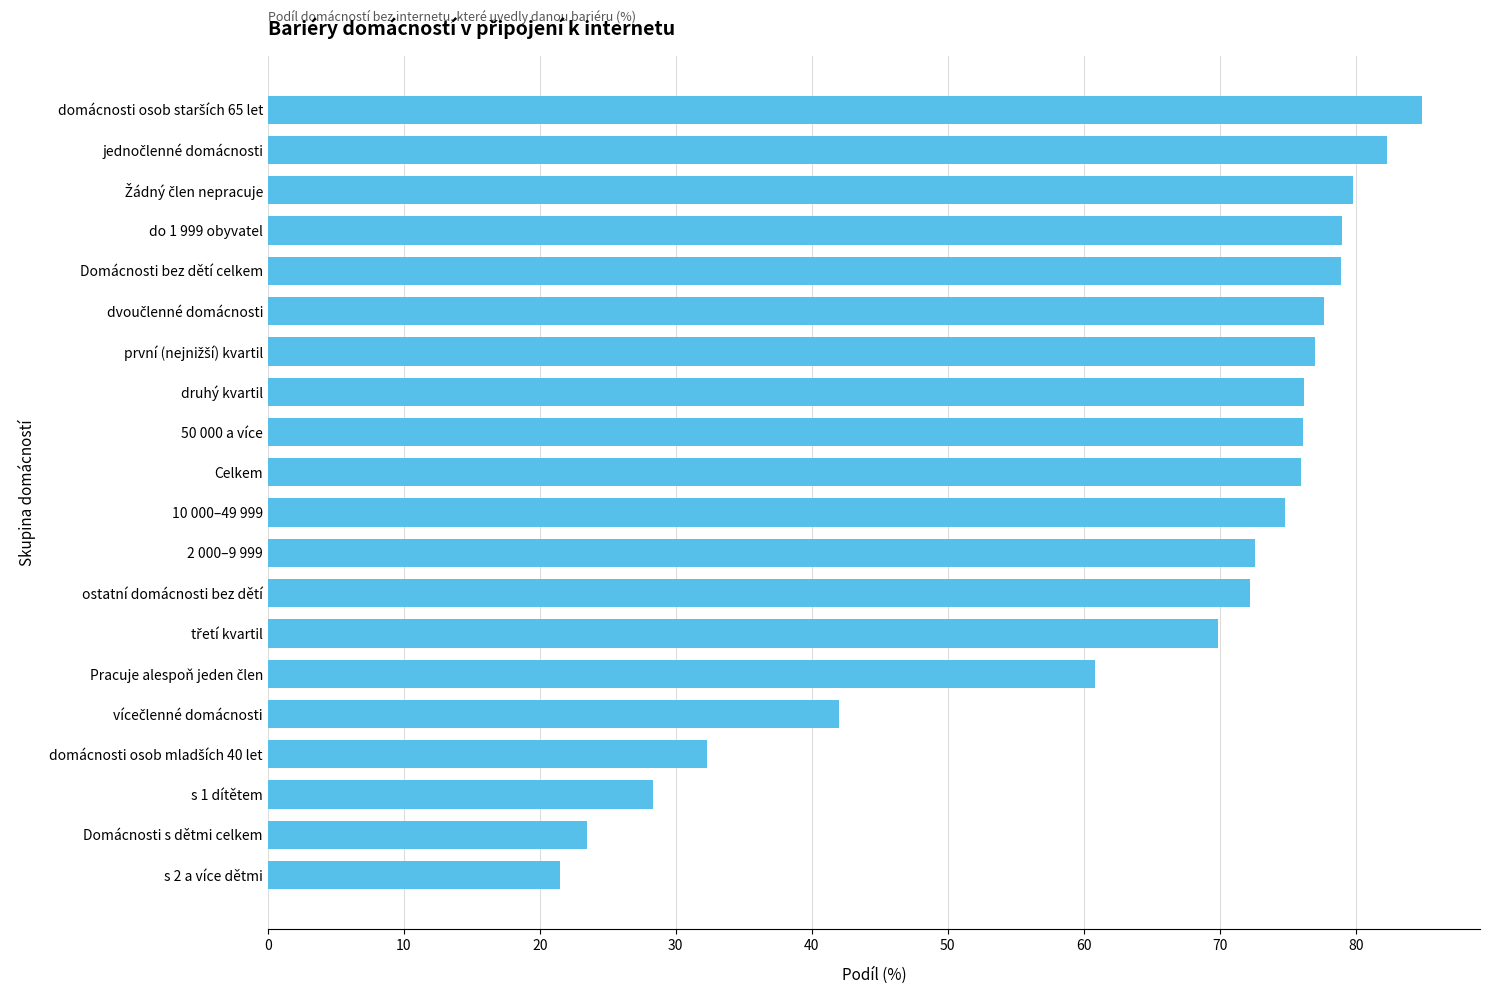

What is the minimum value shown in the chart?

21.5